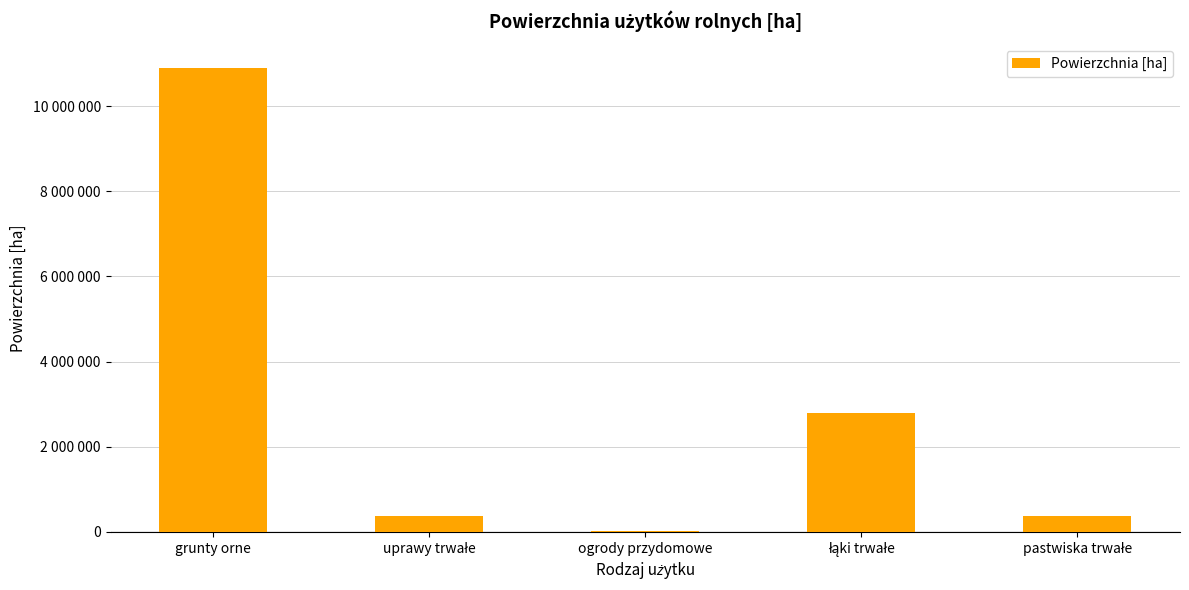

How many bars are there in total?

5